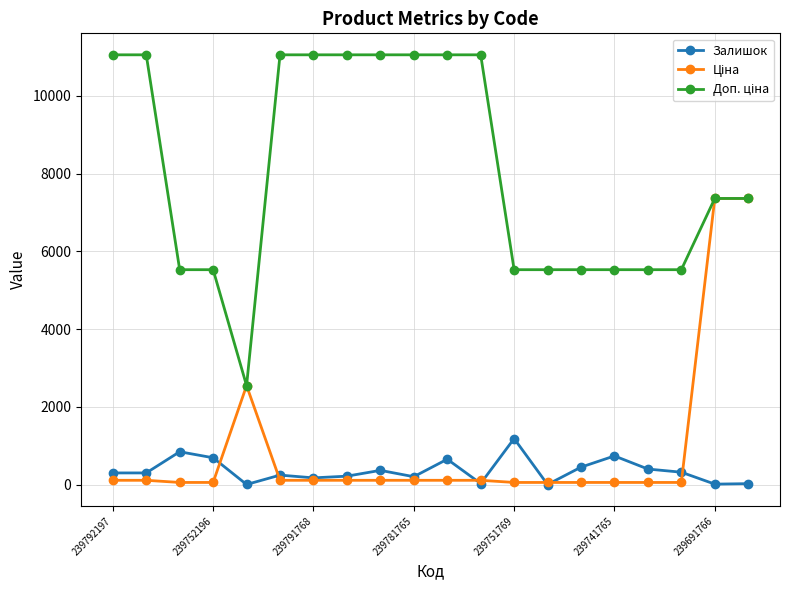

At how many categories does at least one series exceed 6648?

11